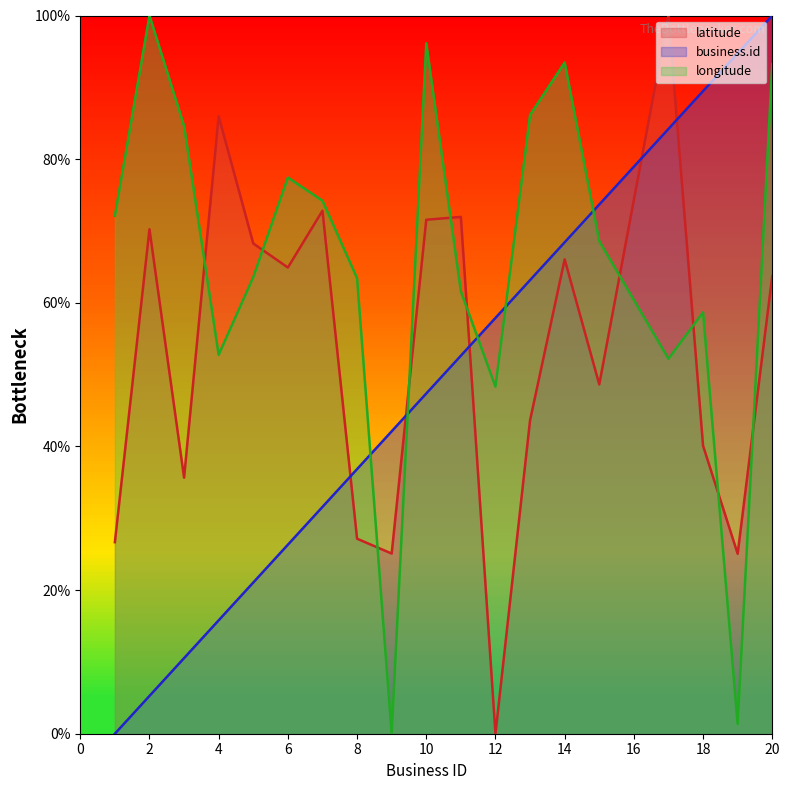

Reading left to right, extract all data points from this chart.

business.id: 1=0.0	2=5.3	3=10.5	4=15.8	5=21.1	6=26.3	7=31.6	8=36.8	9=42.1	10=47.4	11=52.6	12=57.9	13=63.2	14=68.4	15=73.7	17=84.2	18=89.5	19=94.7	20=100.0
latitude: 1=26.7	2=70.2	3=35.7	4=86.0	5=68.3	6=64.9	7=72.8	8=27.2	9=25.1	10=71.6	11=72.0	12=0.0	13=43.6	14=66.1	15=48.6	17=100.0	18=40.1	19=25.1	20=63.7
longitude: 1=72.1	2=100.0	3=84.6	4=52.8	5=63.6	6=77.4	7=74.2	8=63.4	9=0.0	10=96.1	11=61.6	12=48.3	13=86.2	14=93.5	15=68.6	17=52.2	18=58.7	19=1.3	20=93.2